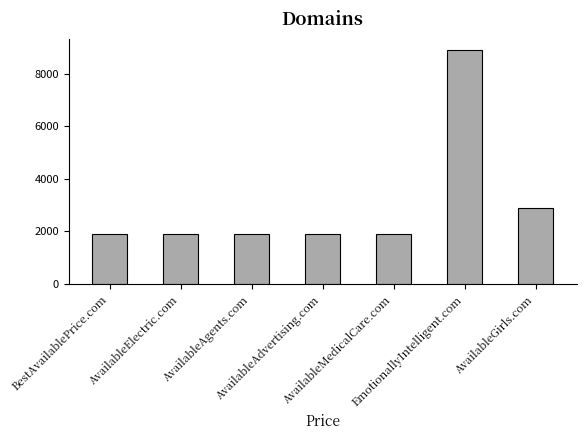

What is the value of the 5th bar from the left?

1888